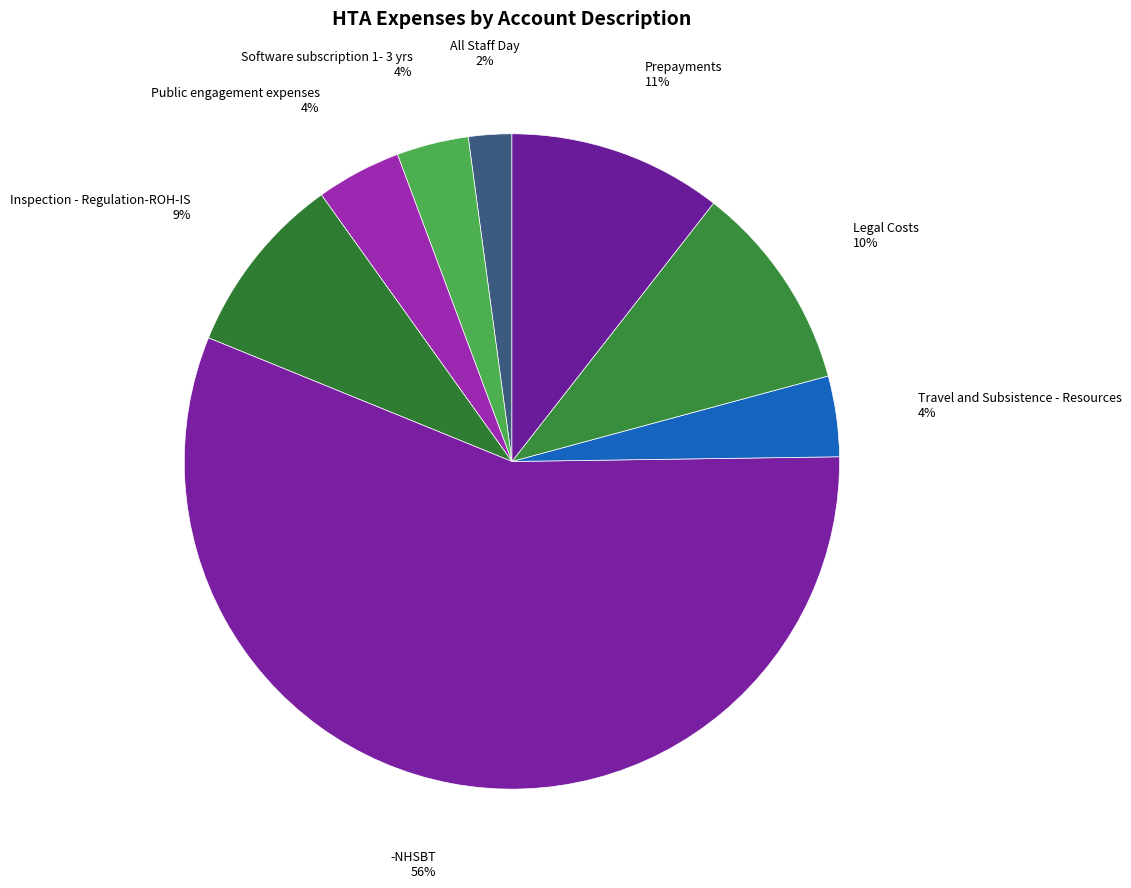

To the nearest percent, what is the difference between the largest and smallest slice percentages?

54%